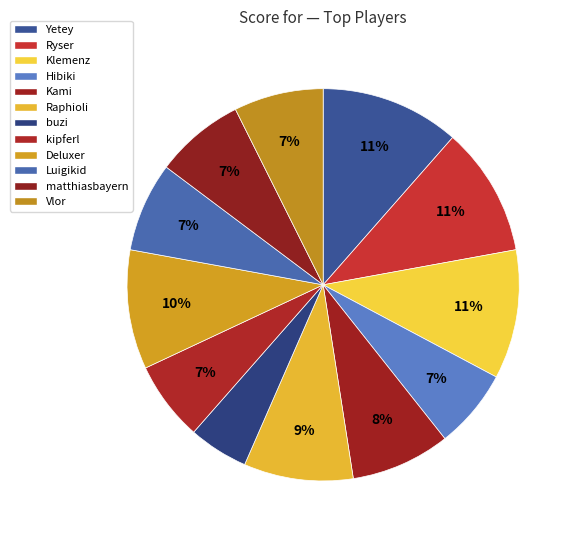

What is the change in value from Ryser to Vlor?

-4